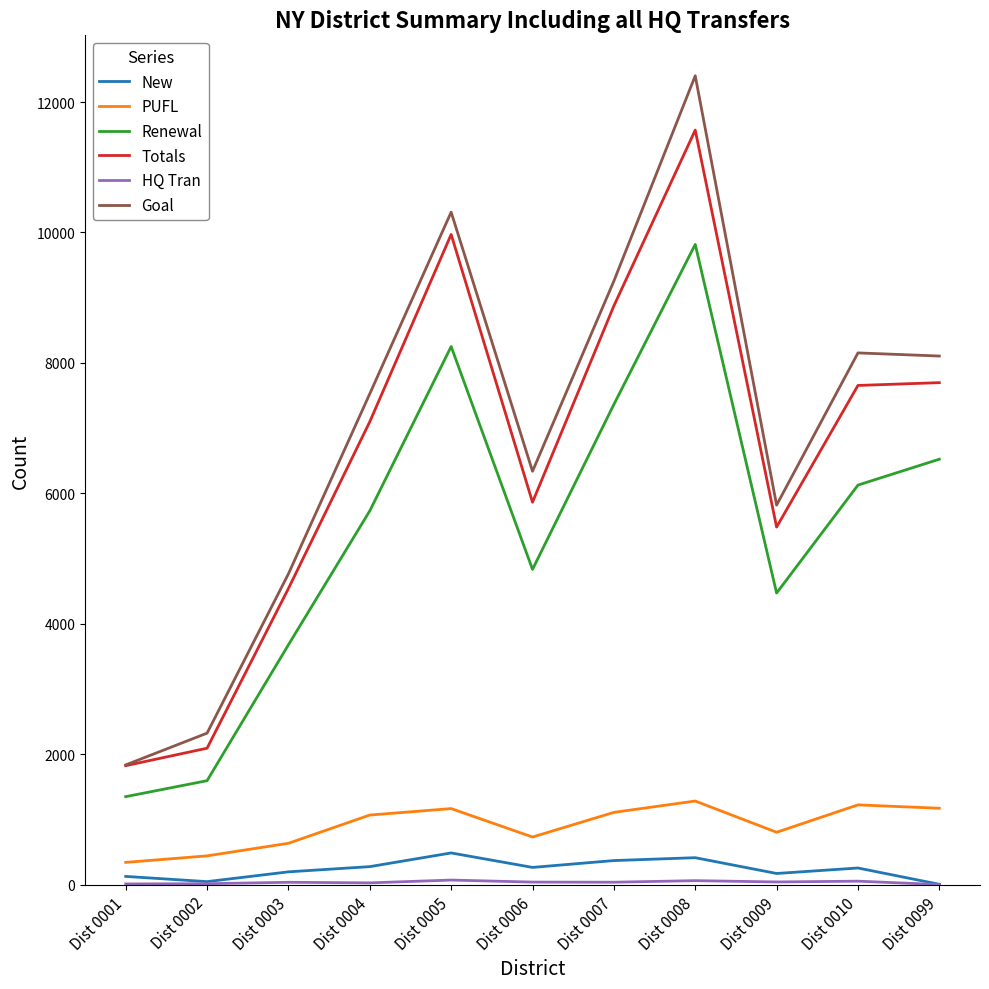

True or false: Totals and Renewal cross at least once.

False